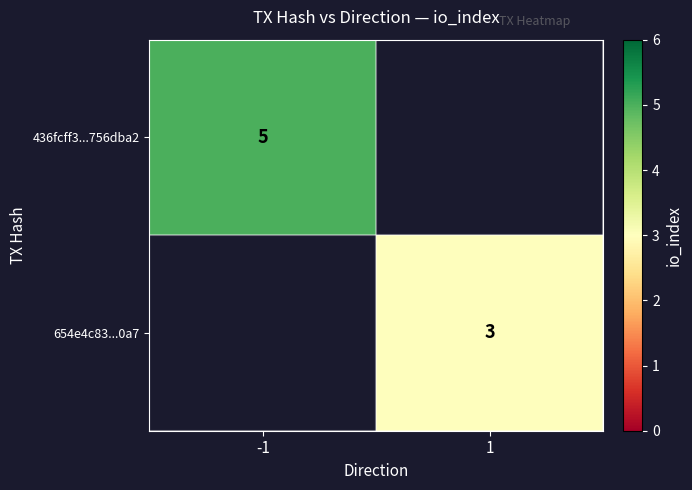

Count the number of data series in this chart.

2